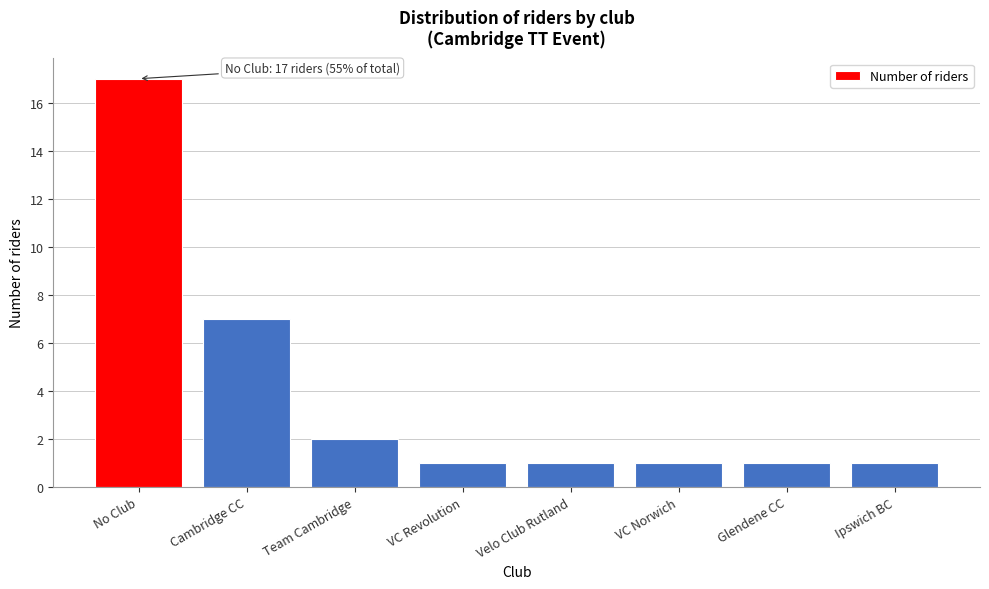

Reading left to right, what are all the values shown in this chart?

No Club=17	Cambridge CC=7	Team Cambridge=2	VC Revolution=1	Velo Club Rutland=1	VC Norwich=1	Glendene CC=1	Ipswich BC=1